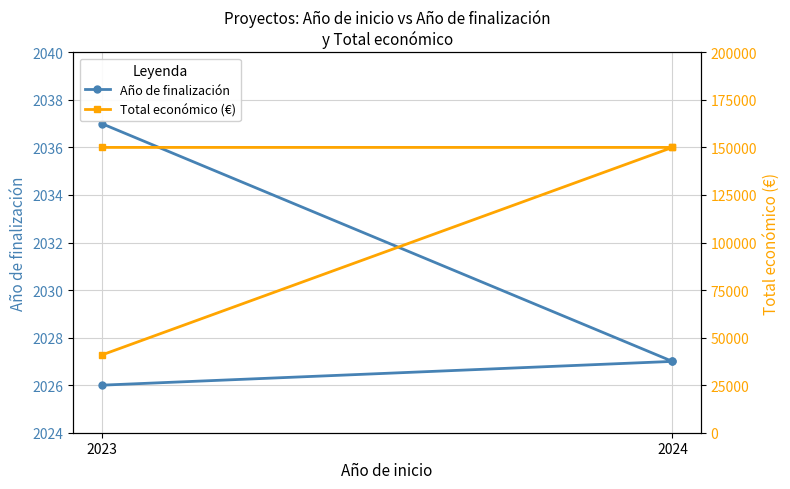

True or false: Año de finalización has more than 0 points higher than both neighbors.

False